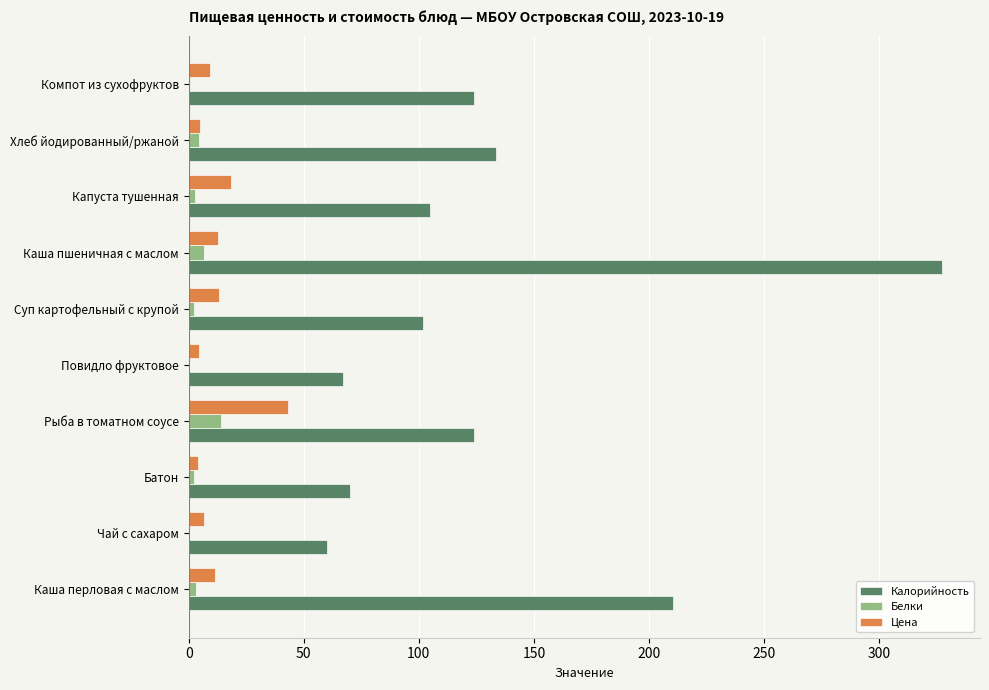

Which series changed the most between Каша пшеничная с маслом and Капуста тушенная?

Калорийность